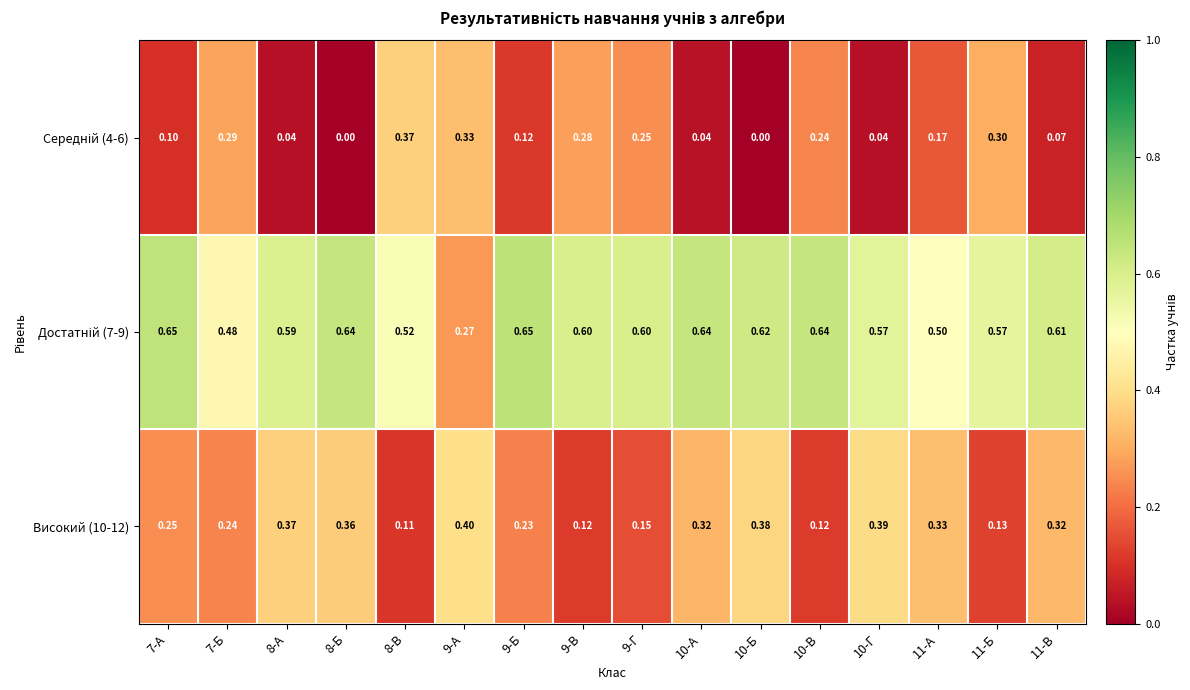

Which label corresponds to the largest value in the chart?

9-Б